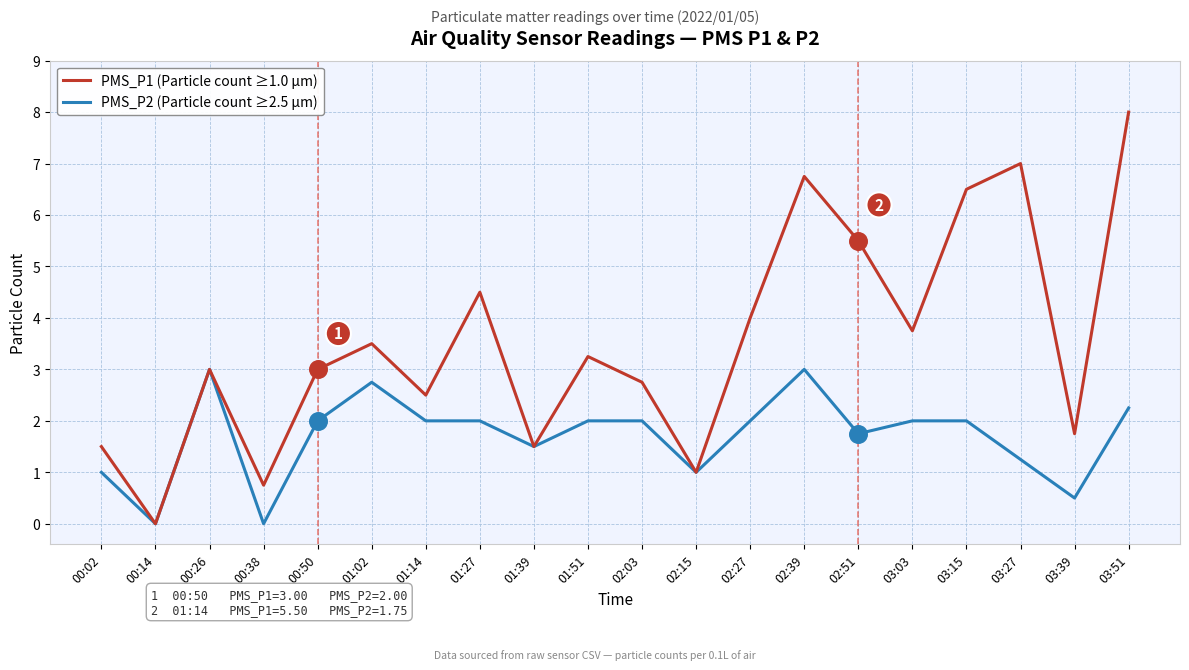

Is the value of PMS_P1 (Particle count ≥1.0 µm) at 00:14 greater than the value of PMS_P2 (Particle count ≥2.5 µm) at 00:02?

No